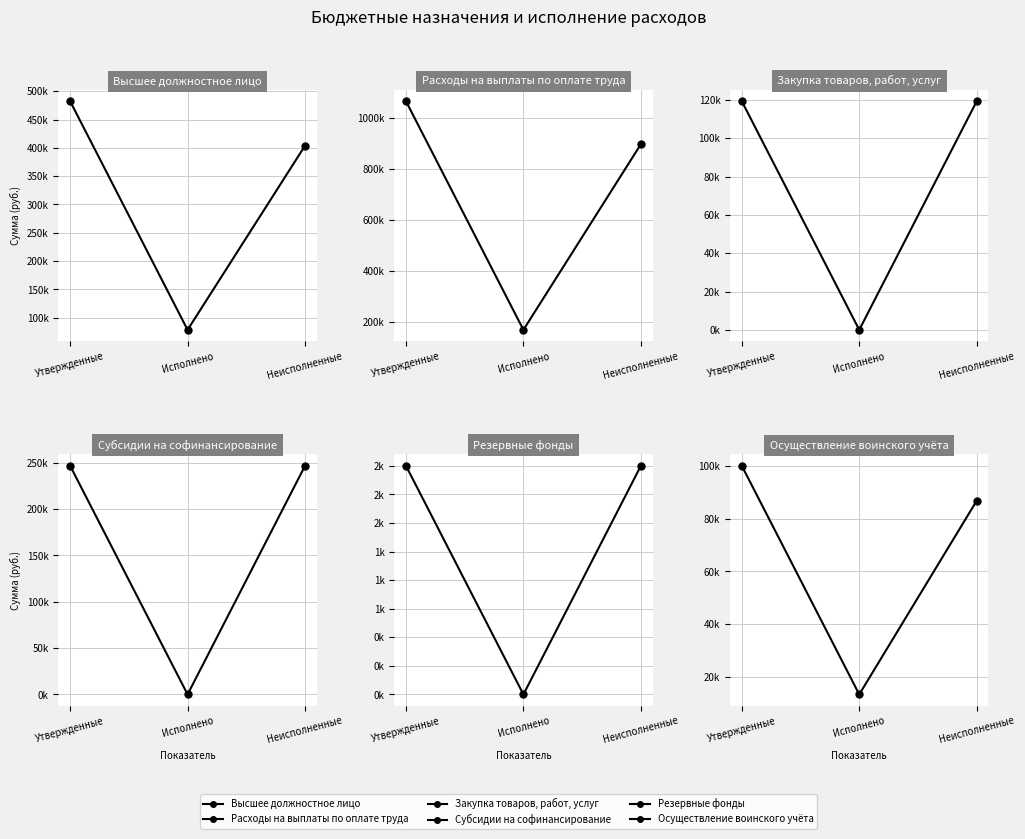

The value of Закупка товаров, работ, услуг at Исполнено is -41912.8. True or false?

False